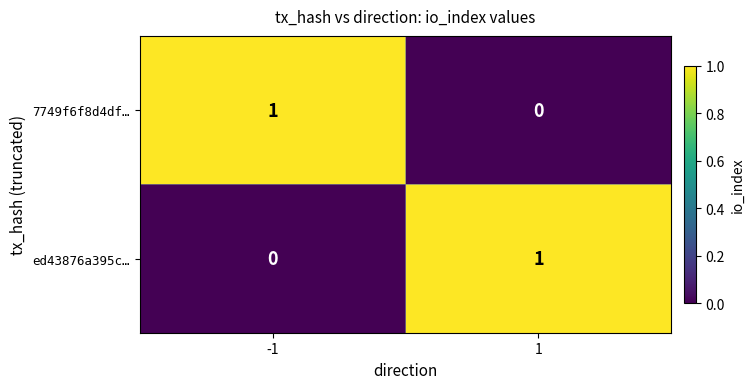

True or false: ed43876a395c… has a value of 1 at 1.

True